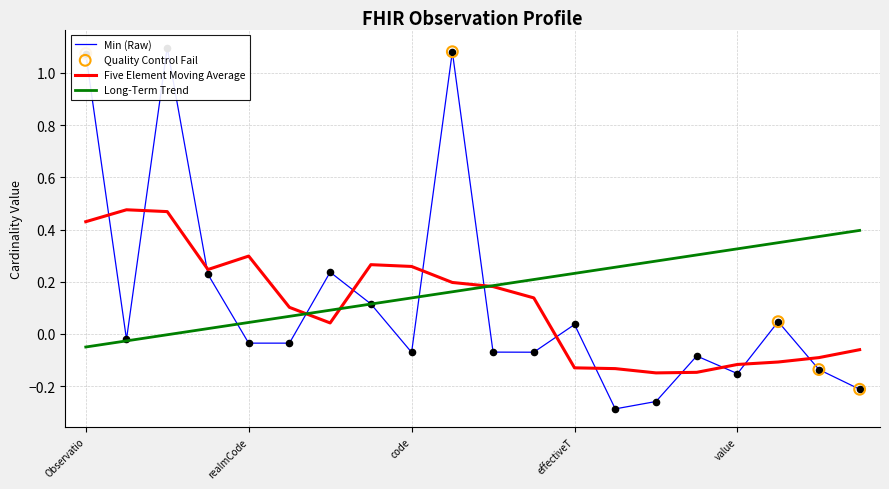

At which category is the sum across all series the highest?

Observation.moodCode